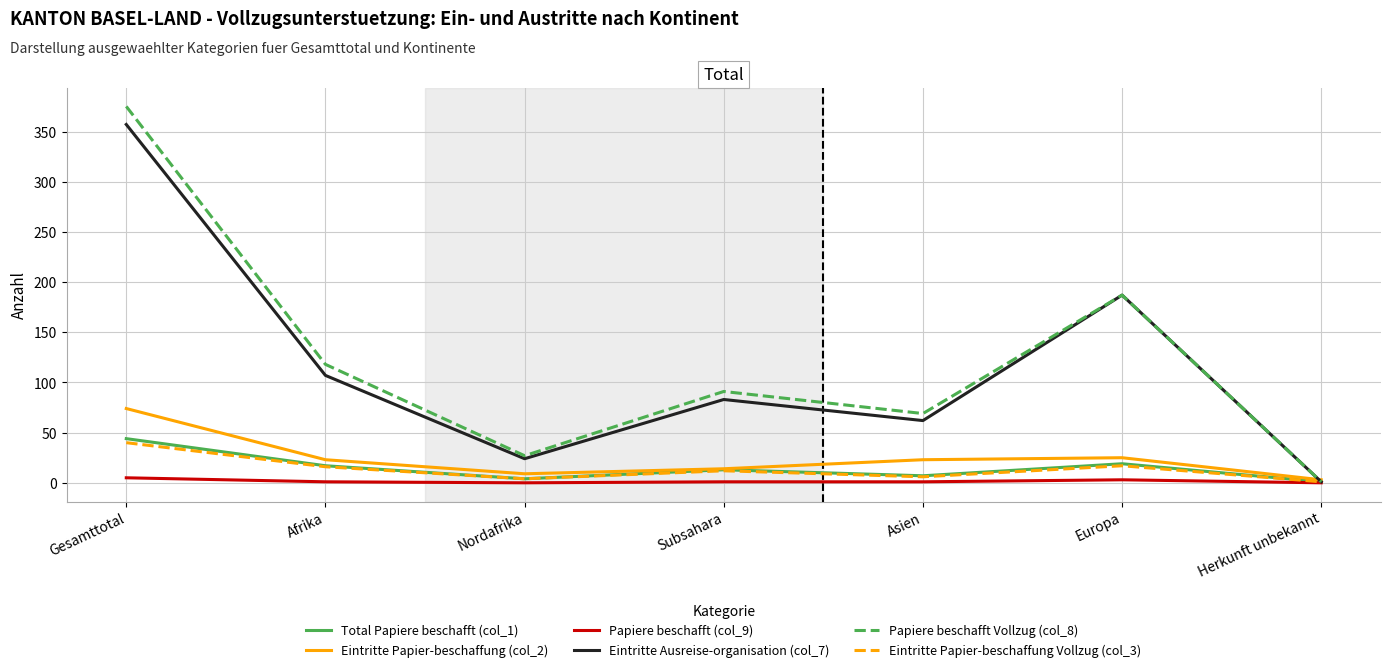

At how many categories does at least one series exceed 113?

3